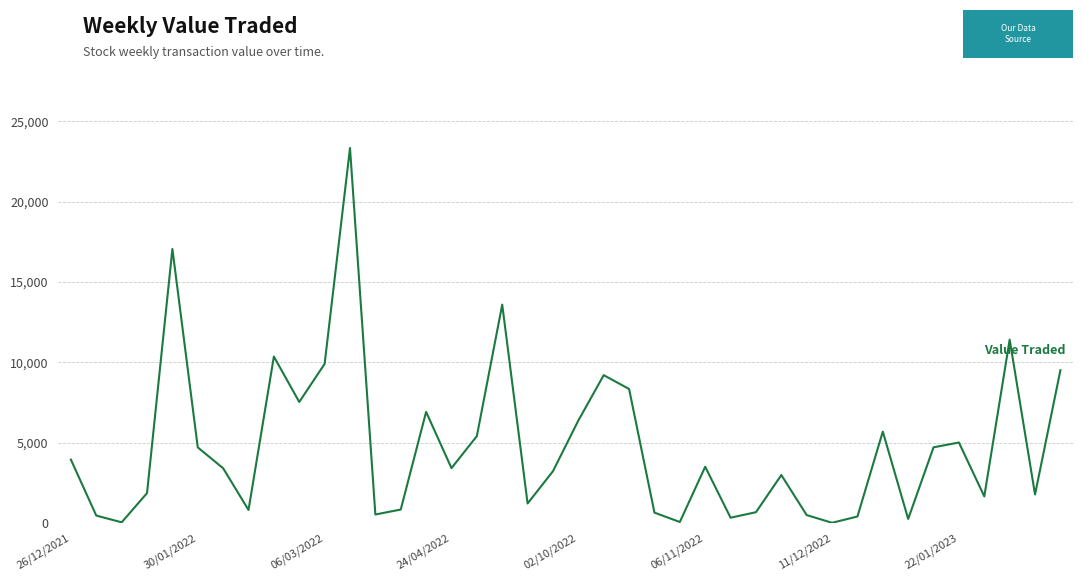

What is the maximum value shown in the chart?

23336